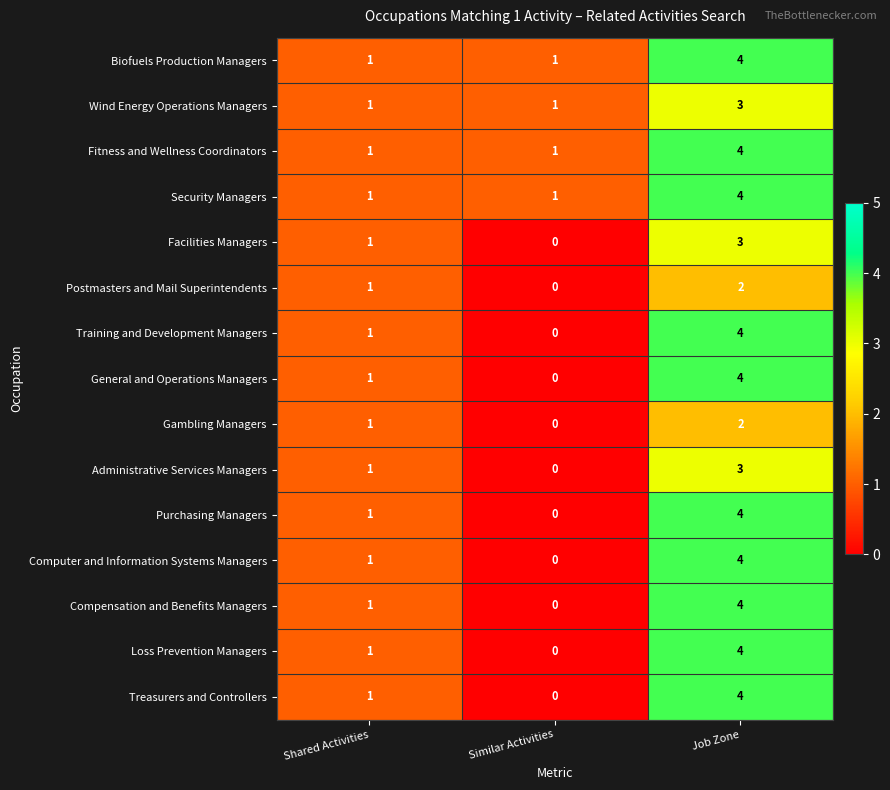

Count the Purchasing Managers values in the range 0 to 4.

3